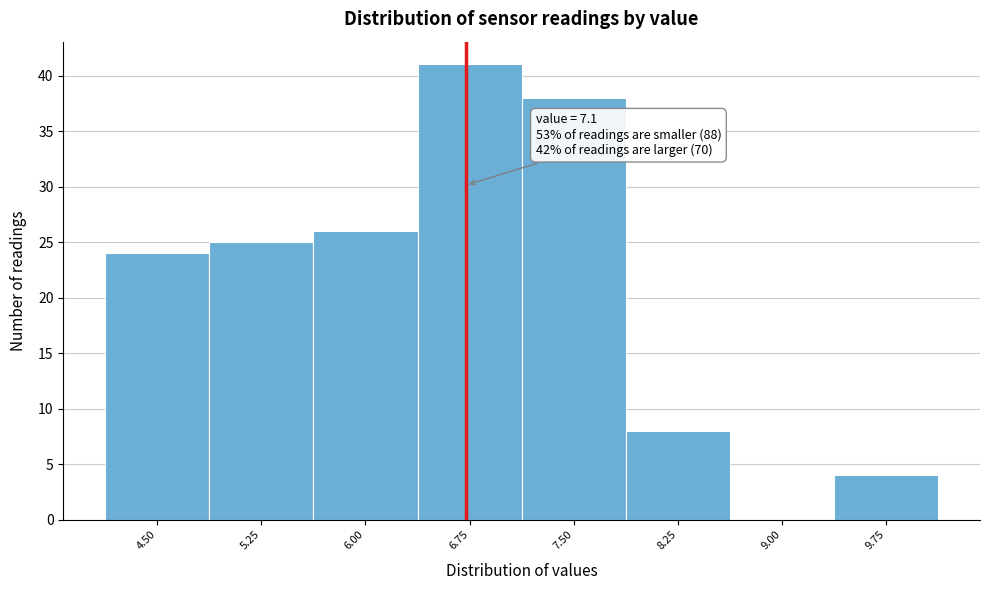

Reading left to right, extract all data points from this chart.

4.50=24	5.25=25	6.00=26	6.75=41	7.50=38	8.25=8	9.00=0	9.75=4